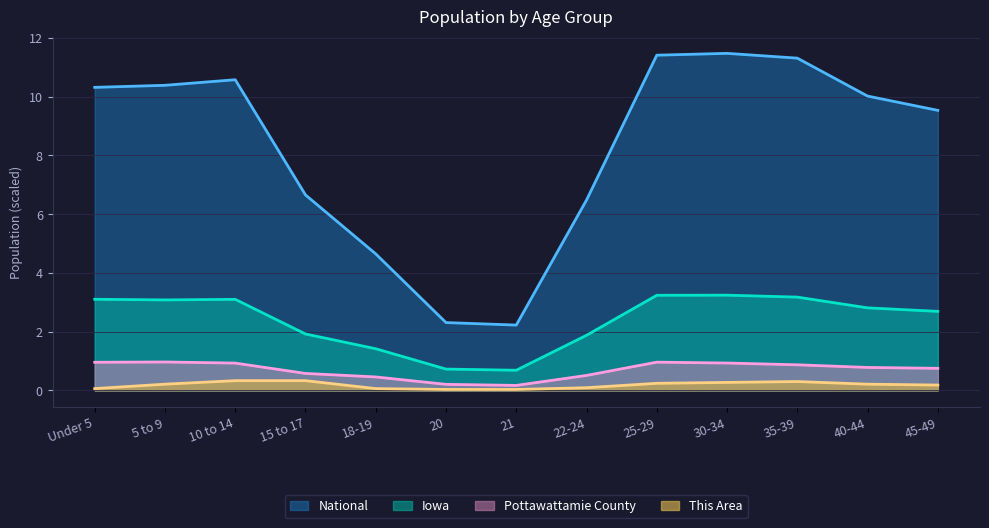

What is the difference between the maximum and minimum values in the Iowa series?

2.6